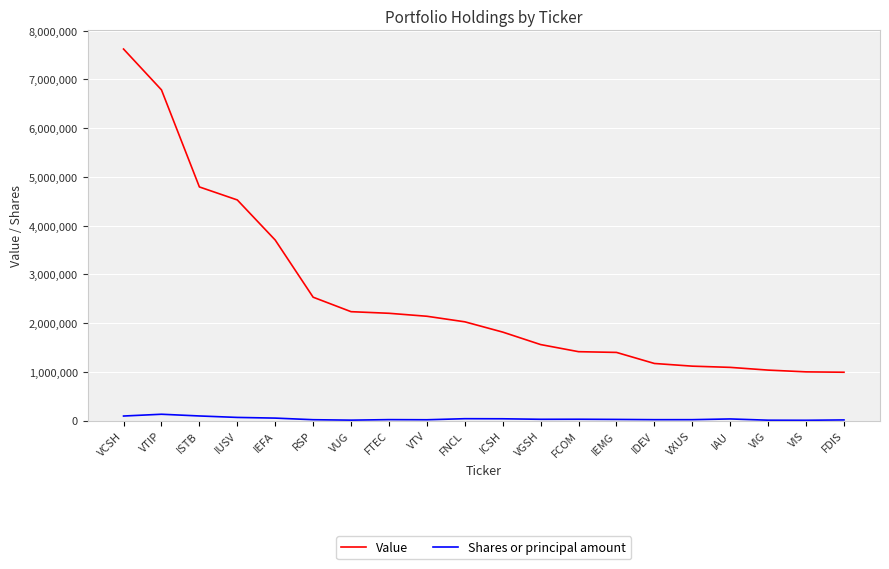

The Value series shows 7578213 at IUSV. True or false?

False